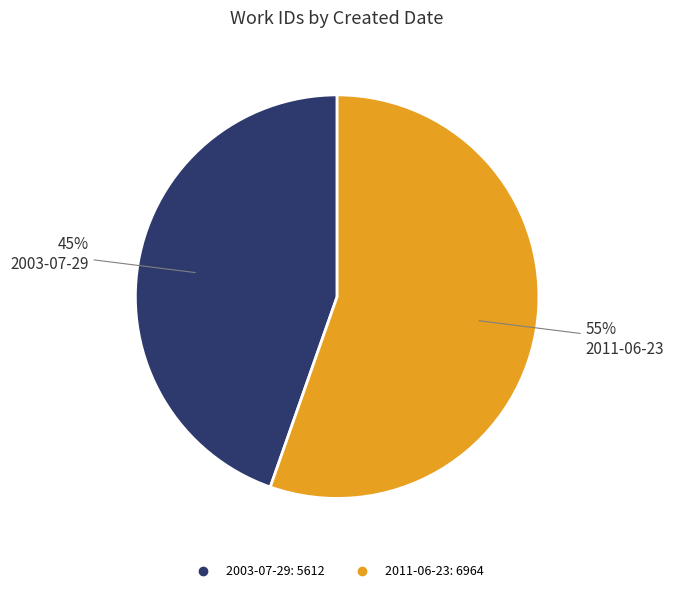

To the nearest percent, what is the average slice percentage?

50%